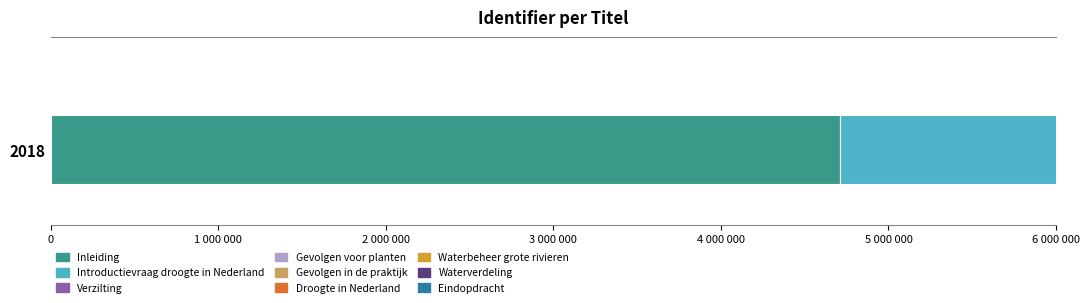

How many data points are less than 4711635?

5